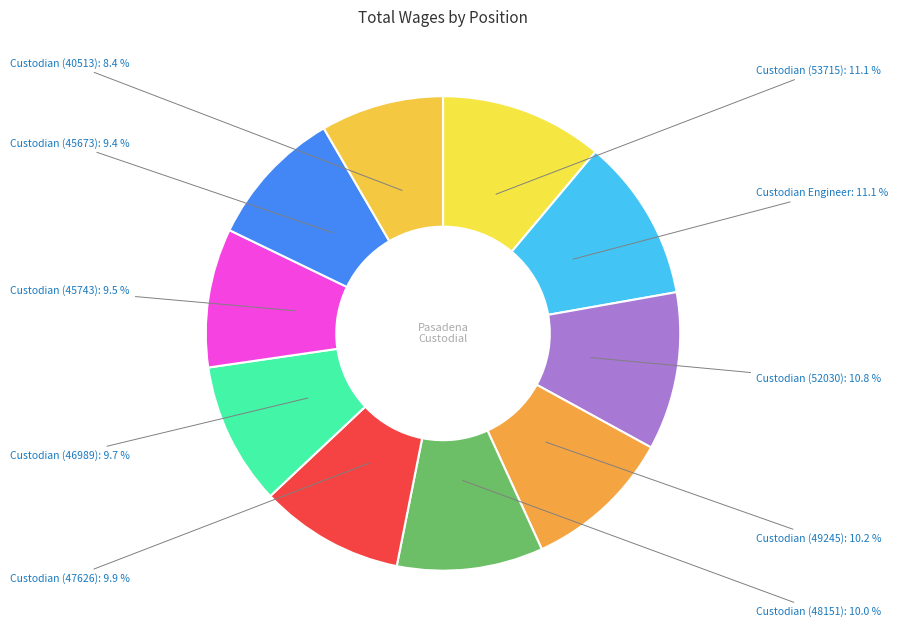

To the nearest percent, what is the combined percentage of Custodian (40513) and Custodian (52030)?

19%